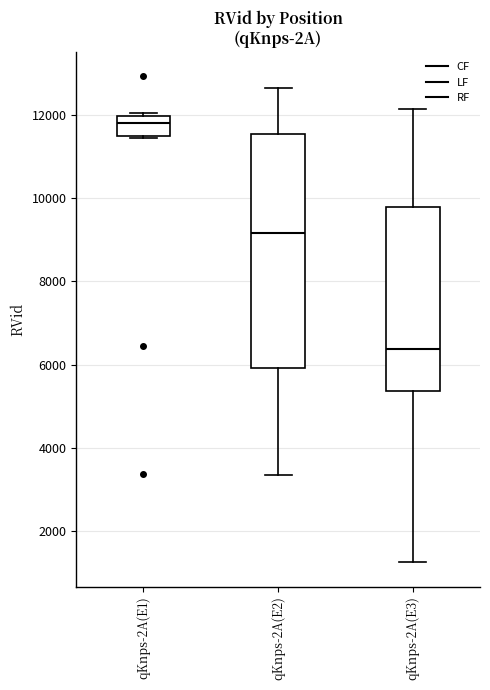

Reading left to right, read every box against the y-axis: the position of its median line, the range the box covers, and the ends of its whiskers. The values are not printed on the chart, so give them approximately, as read against the axis.

qKnps-2A(E1): median 11800, box 11600 to 12000, whiskers 11400 to 12000 (just above the box's upper edge)
qKnps-2A(E2): median 9200, box 6000 to 11600, whiskers 3400 to 12600
qKnps-2A(E3): median 6400, box 5400 to 9800, whiskers 1200 to 12200